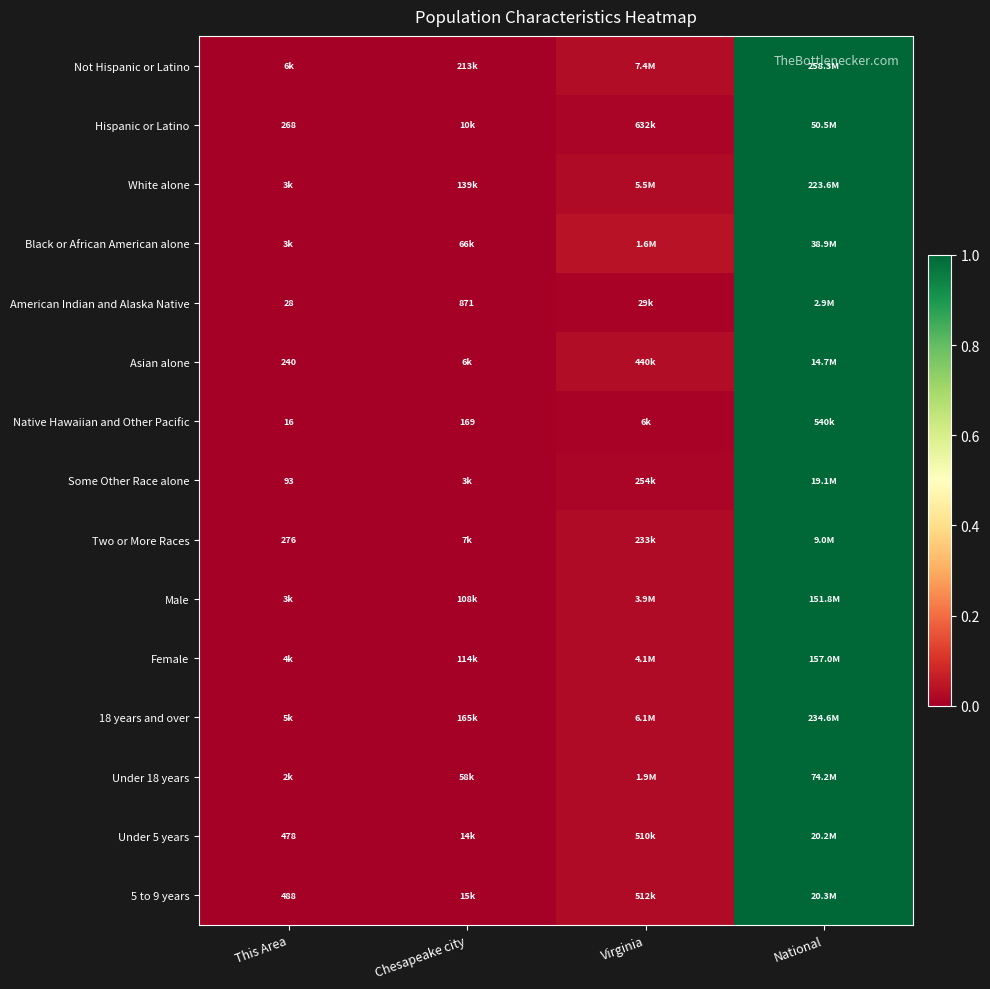

What is the maximum value for Female?

1.0